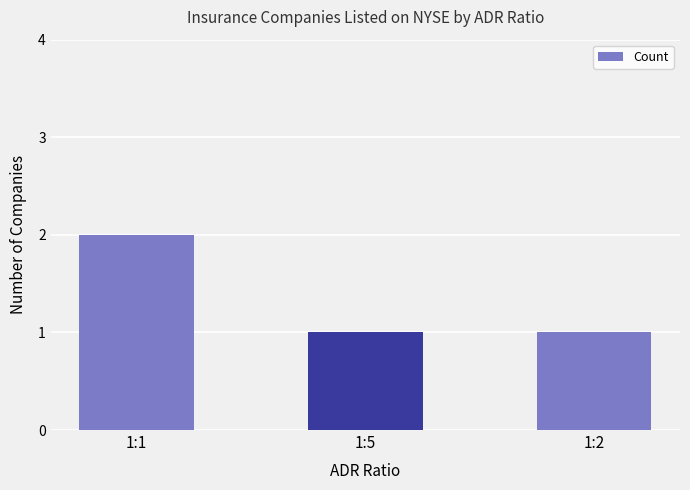

Does the chart contain stacked bars?

No